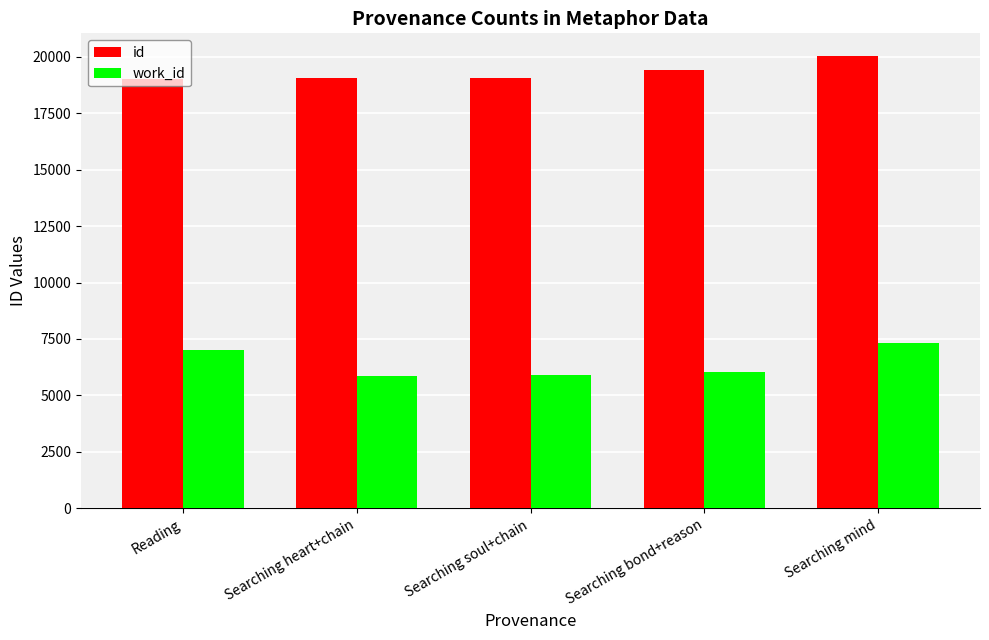

What position from the left is Searching mind?

5